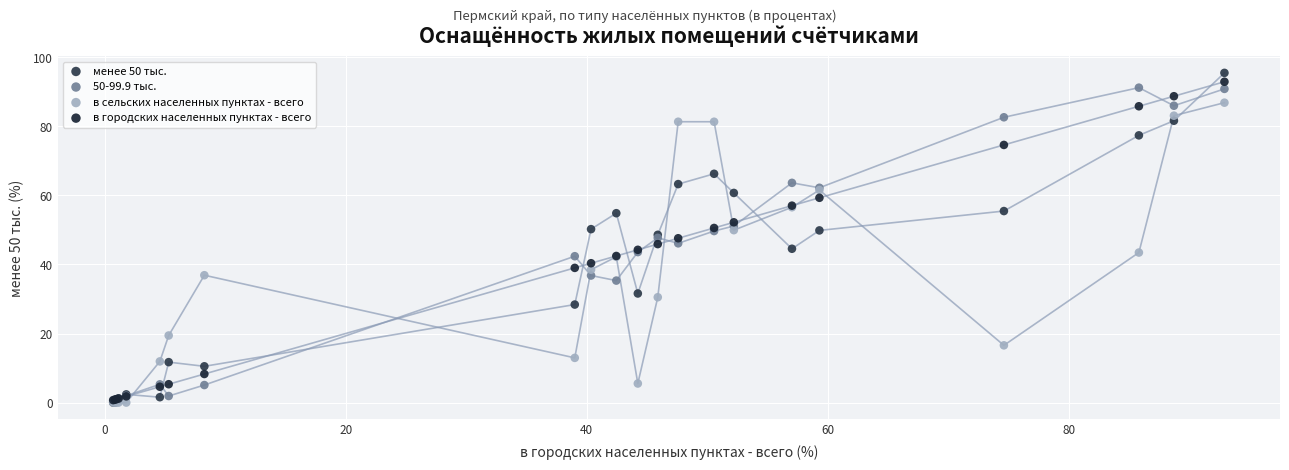

Which series has the widest spread of Y values?

менее 50 тыс.